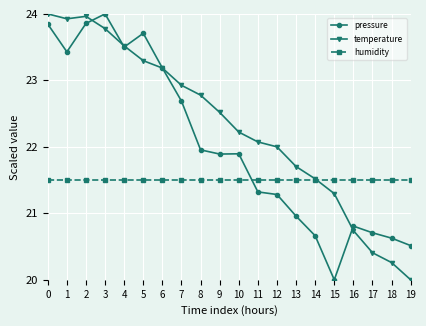

Which series changed the most between 1 and 9?

pressure